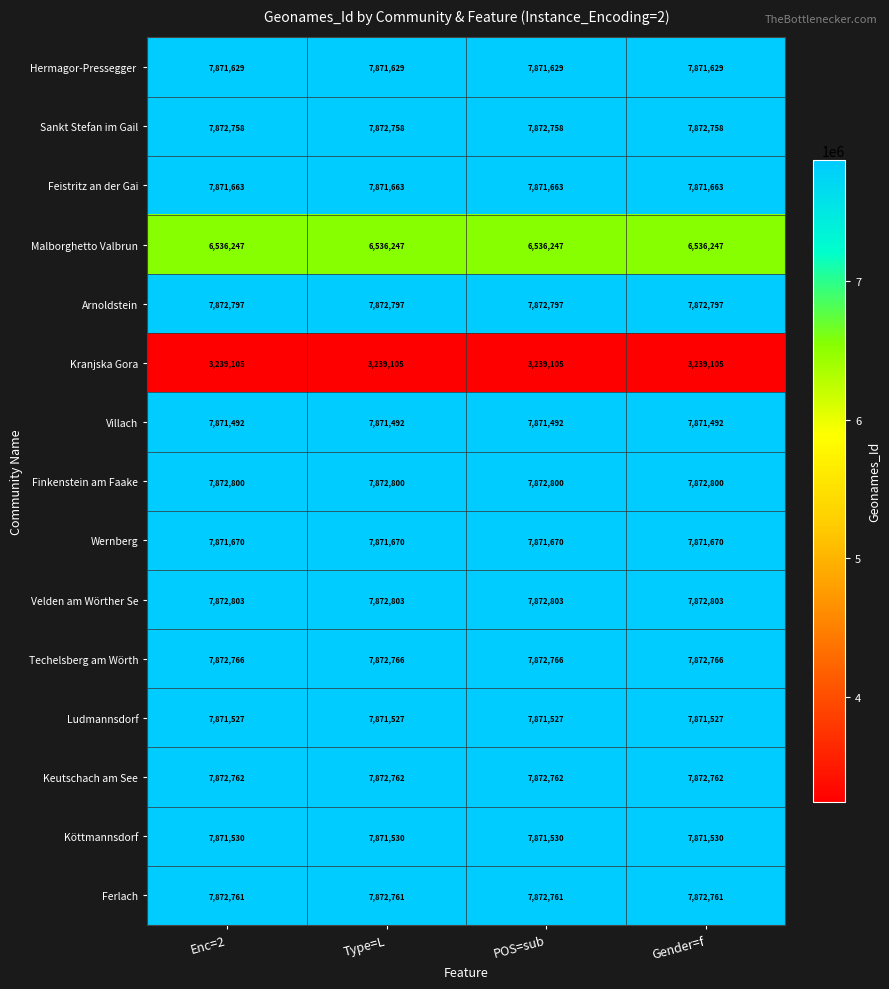

What is the average value of the Sankt Stefan im Gail series?

7872758